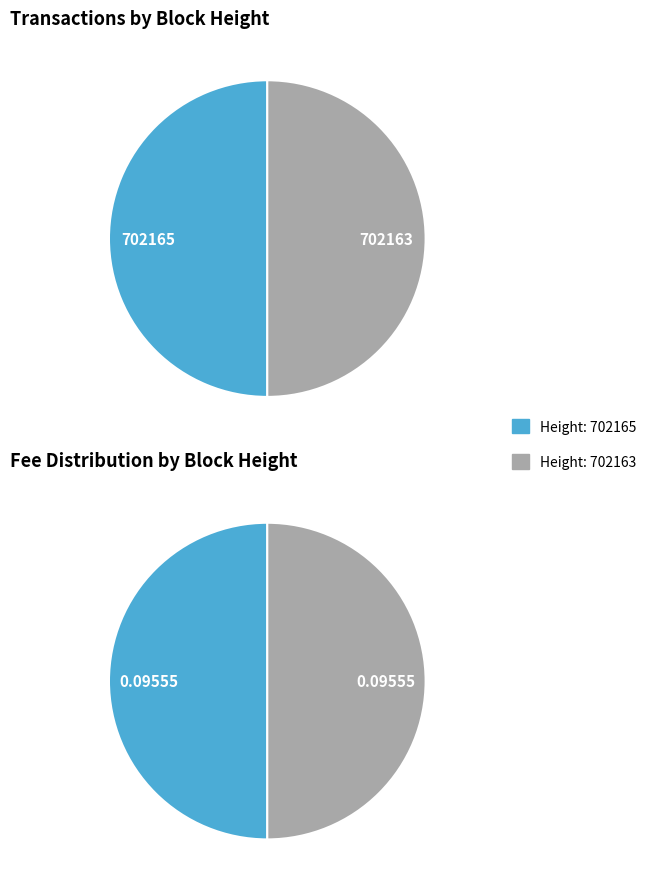

What is the smallest slice in the pie chart?

702163